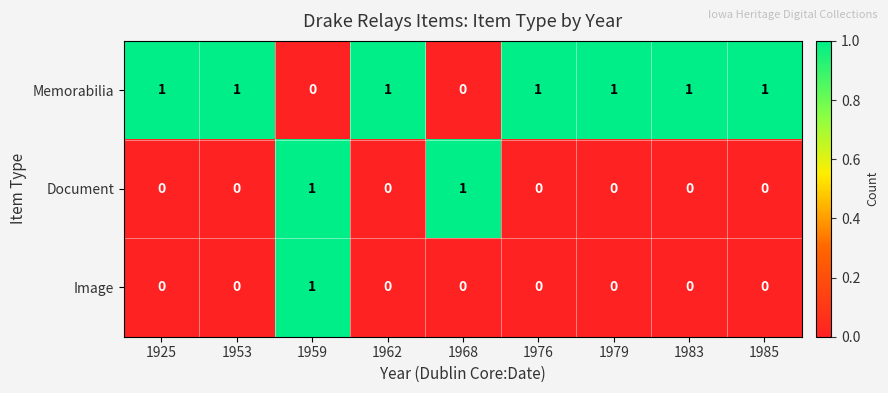

Reading left to right, extract all data points from this chart.

Memorabilia: 1	1	0	1	0	1	1	1	1
Document: 0	0	1	0	1	0	0	0	0
Image: 0	0	1	0	0	0	0	0	0